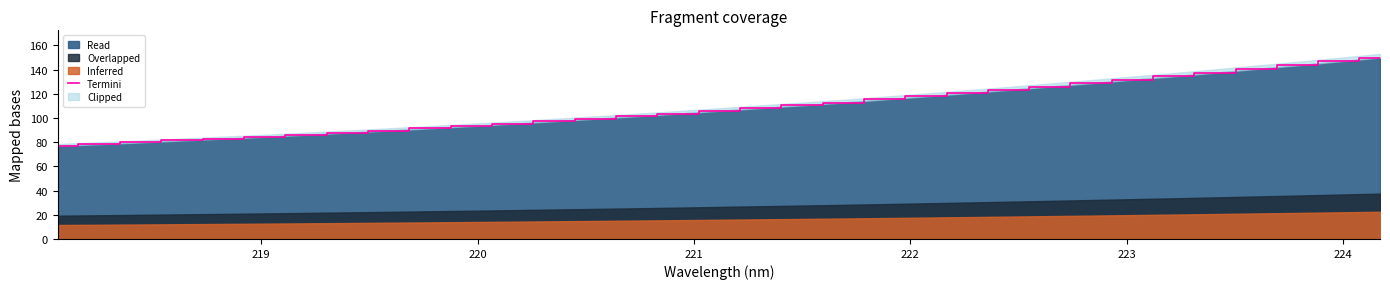

How many data points are less than 105?

16